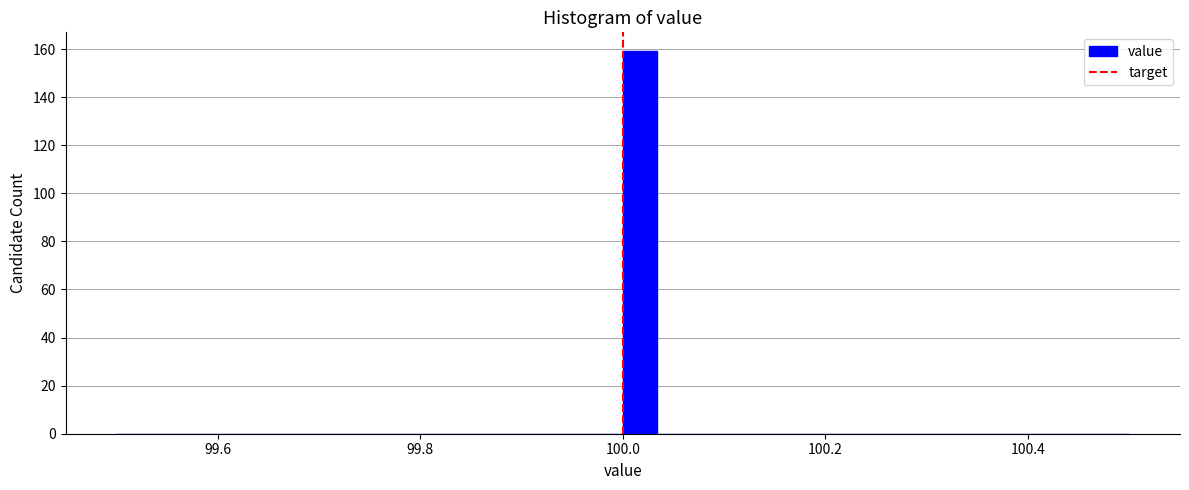

Read against the x-axis, roughly where is the centre of the tallest bar?

100.02